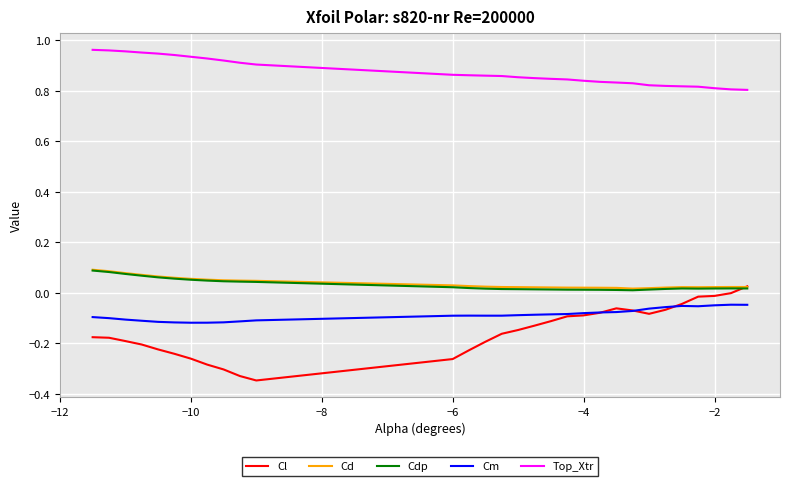

Count the Cdp values in the range 0 to 1.

30